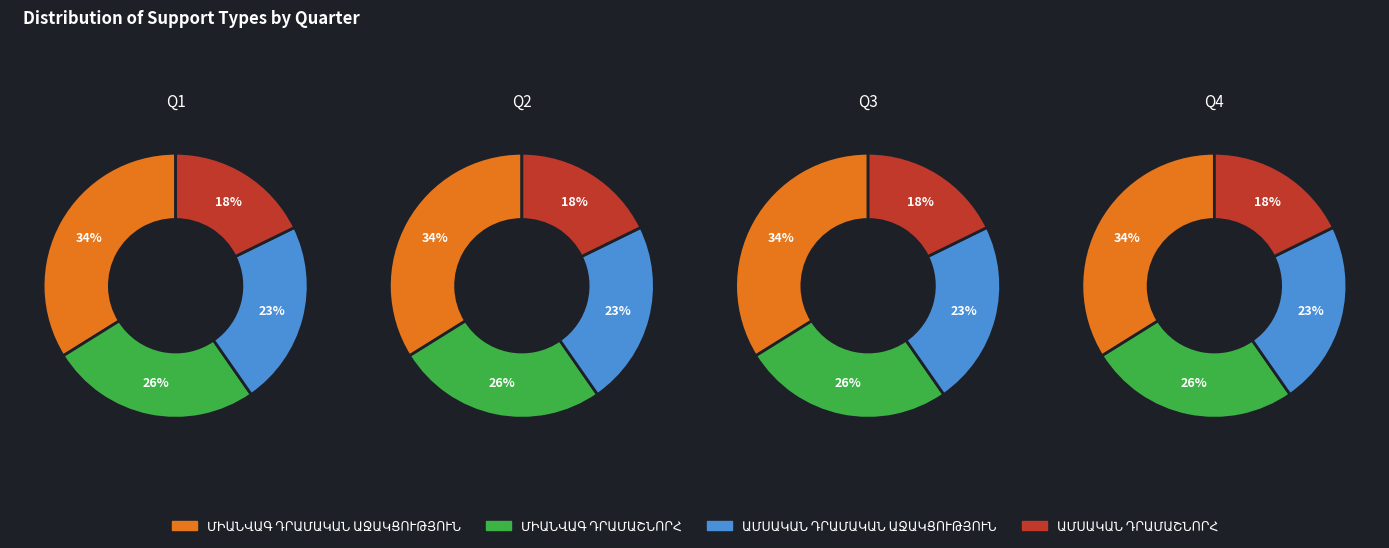

How many segments does this pie chart have?

4